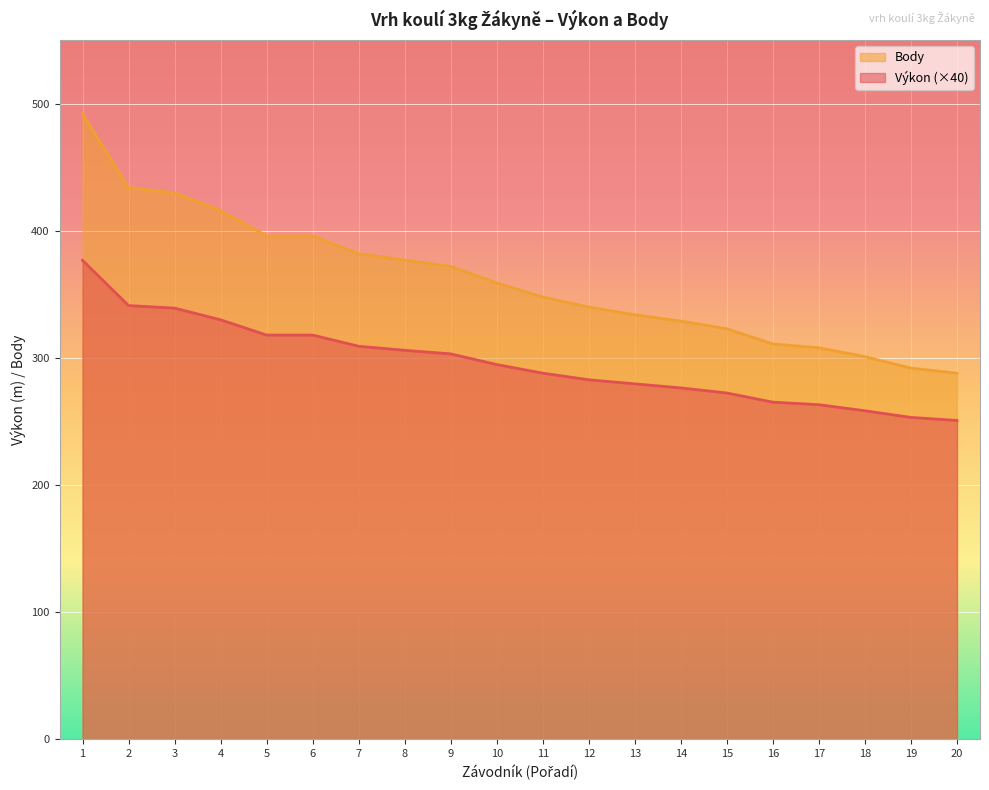

What is the average value of the Body series?

361.4